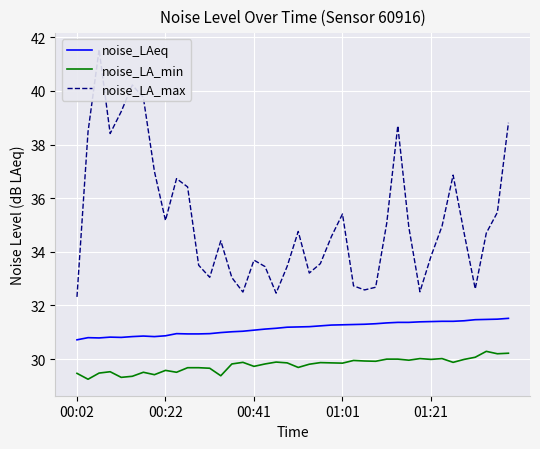

Between 5 and 34, which series saw the biggest shift?

noise_LA_max